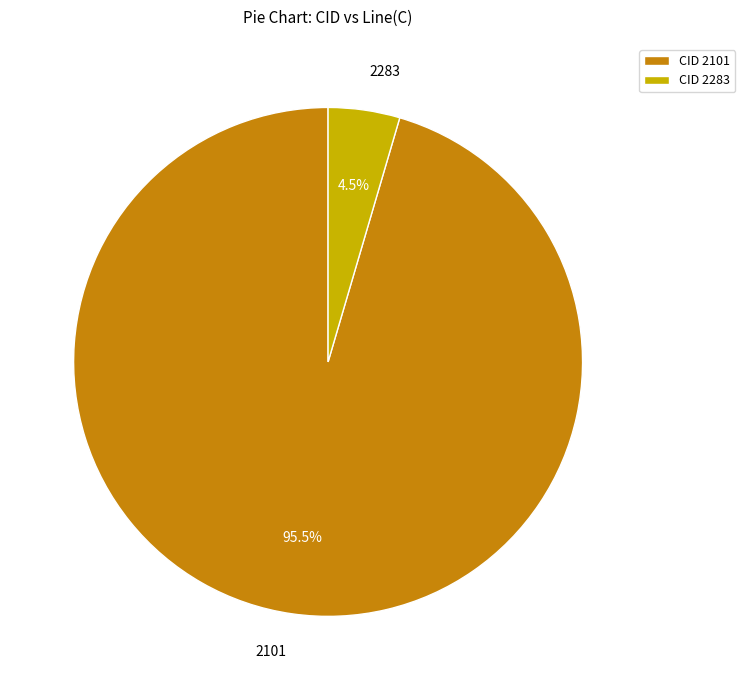

Is there a majority slice in this chart?

Yes